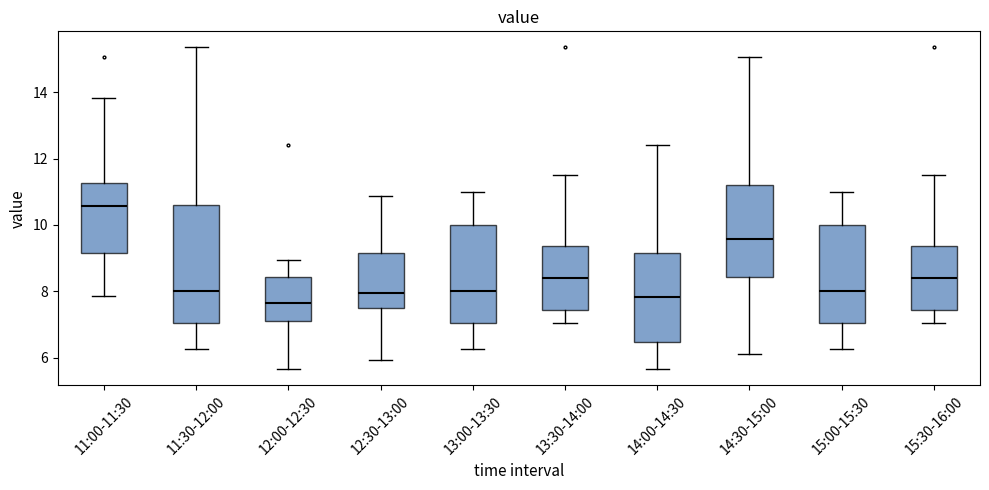

Where does the median line of the box for 13:00-13:30 sit on the y-axis? The values are not printed on the chart, so give them approximately, as read against the axis.

8.0